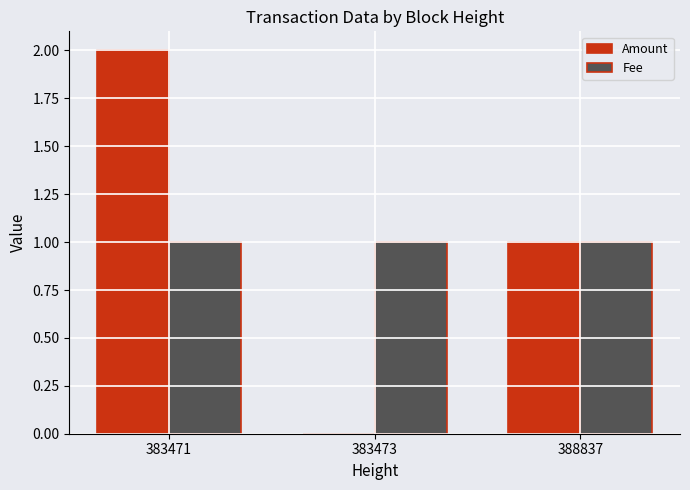

Which category has the highest value in the Amount series?

383471